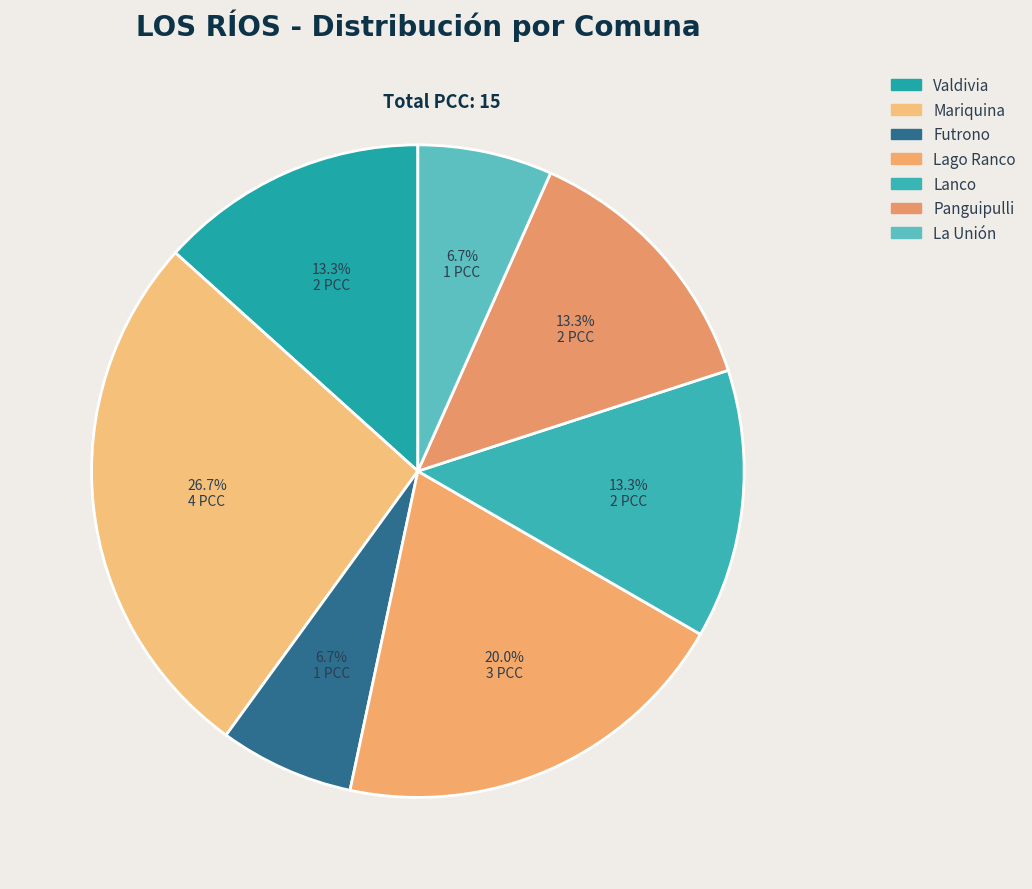

How many slices are in this pie chart?

7